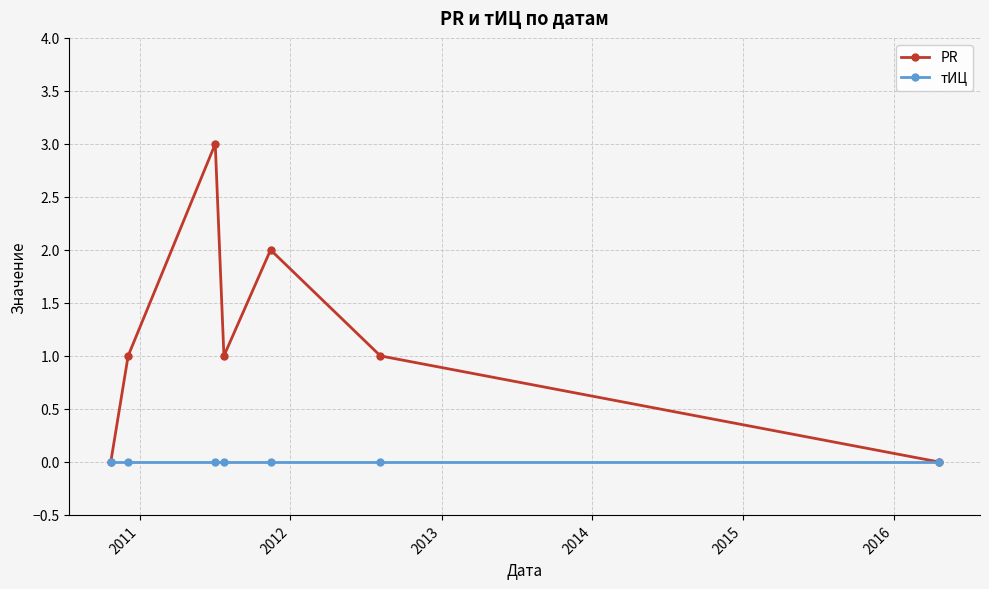

In PR, how many points are higher than both neighbors (excluding endpoints)?

2